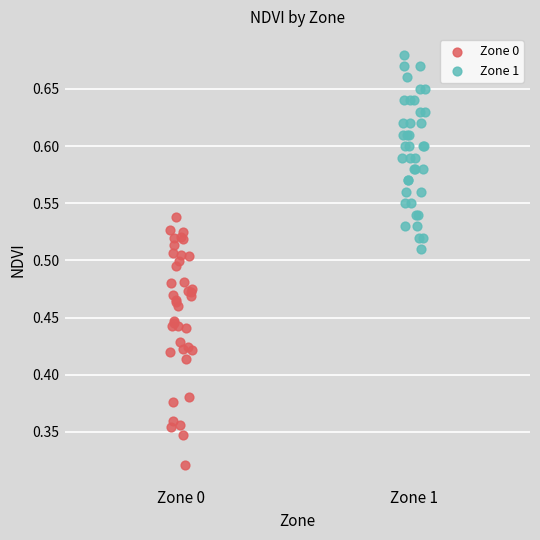

Which series has the largest Y range (max minus min)?

Zone 0